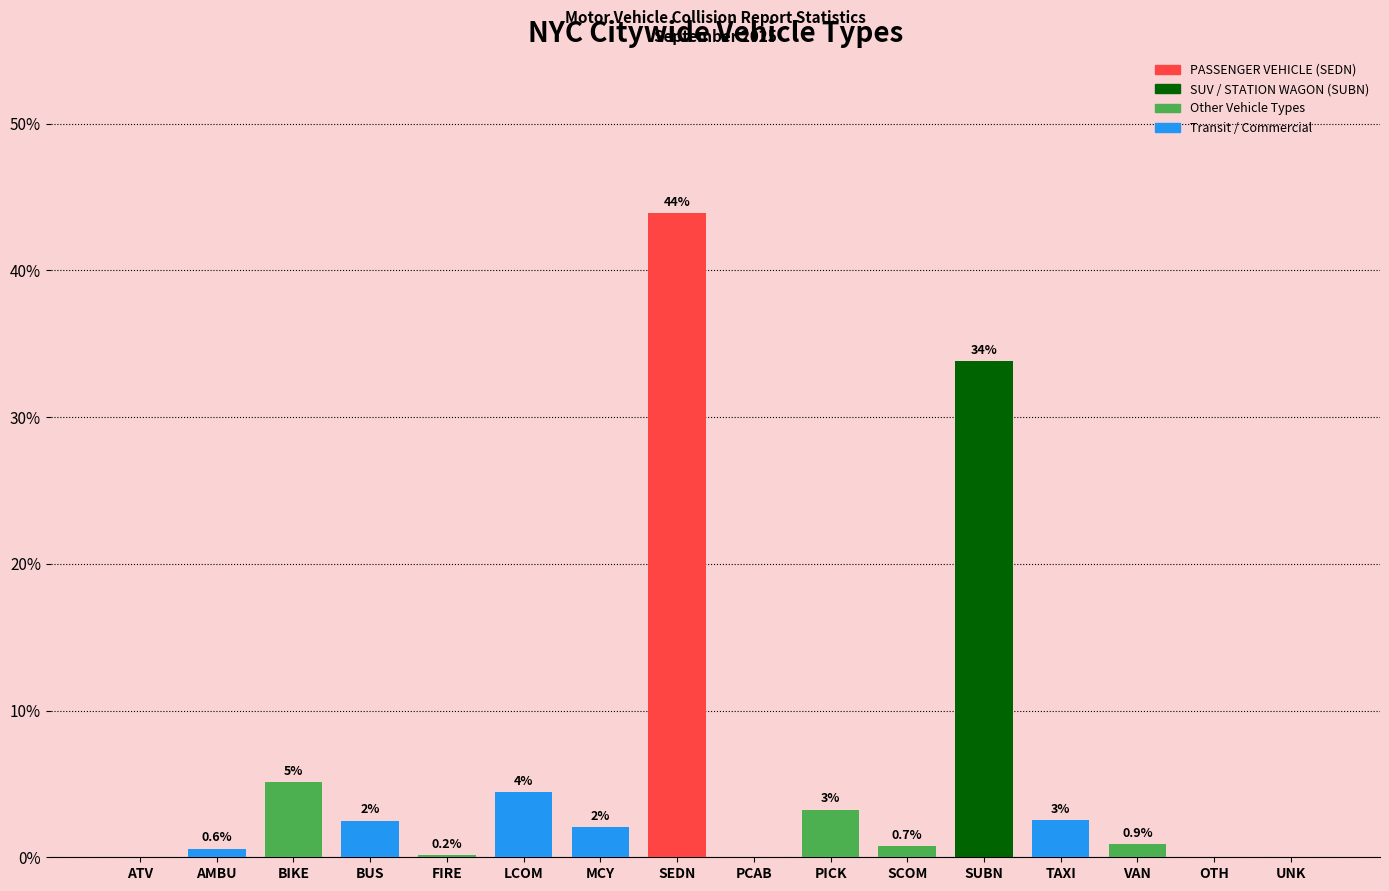

Where does the data first go above 2?

BIKE